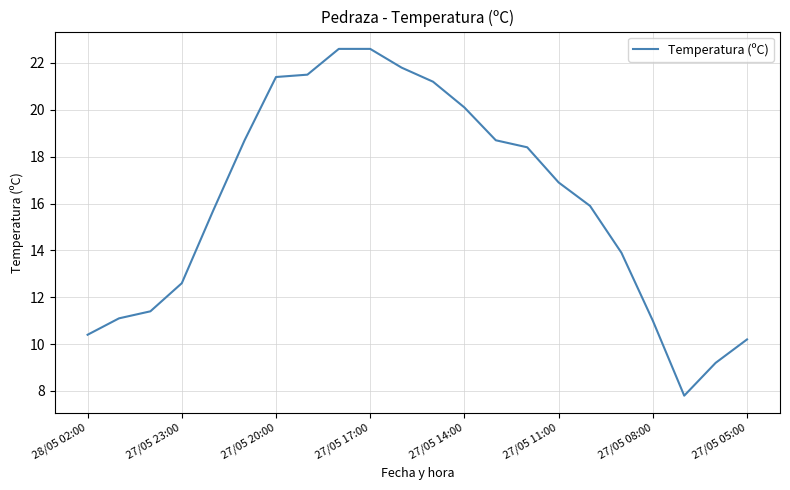

What is the difference between the maximum and minimum values?

14.8